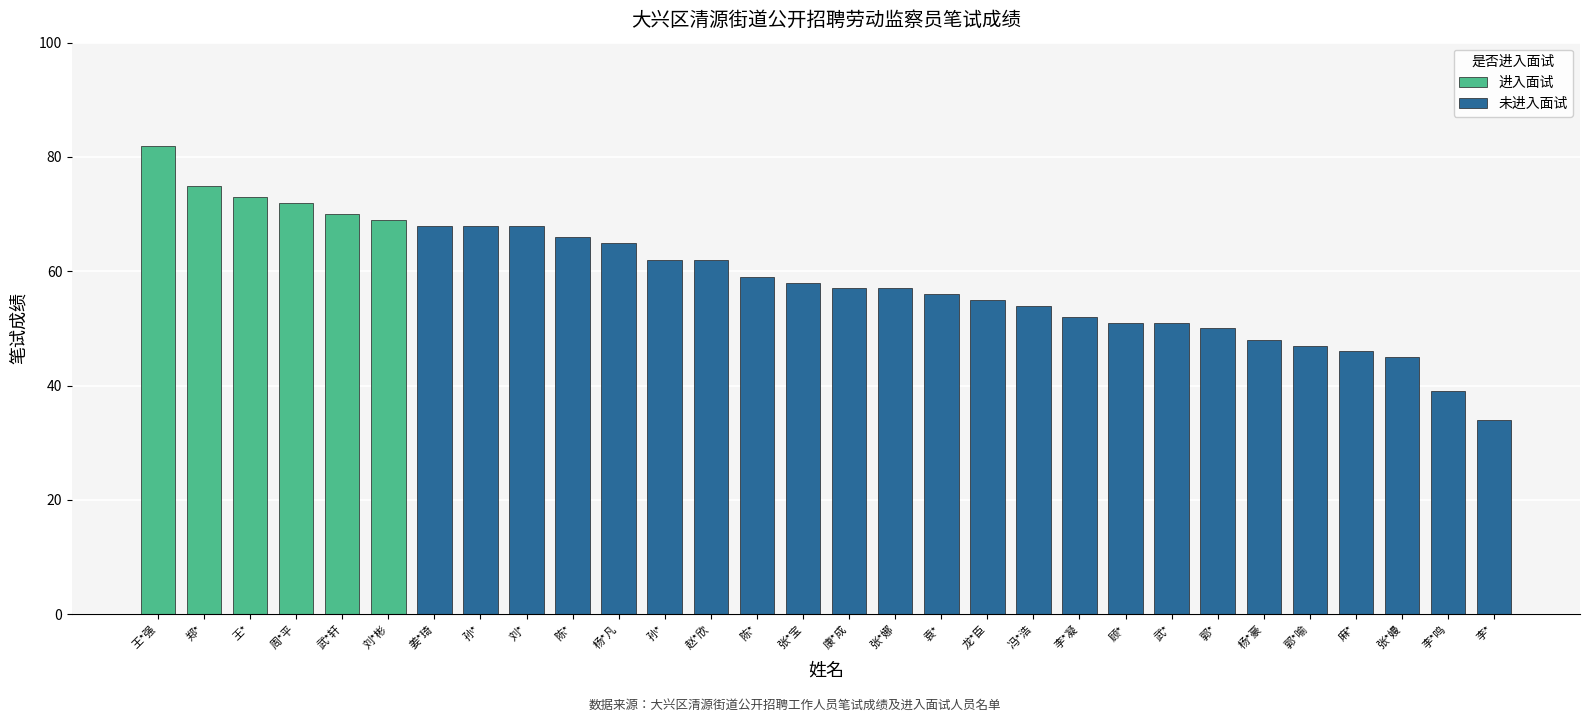

How many values in the 进入面试 series exceed 0?

6